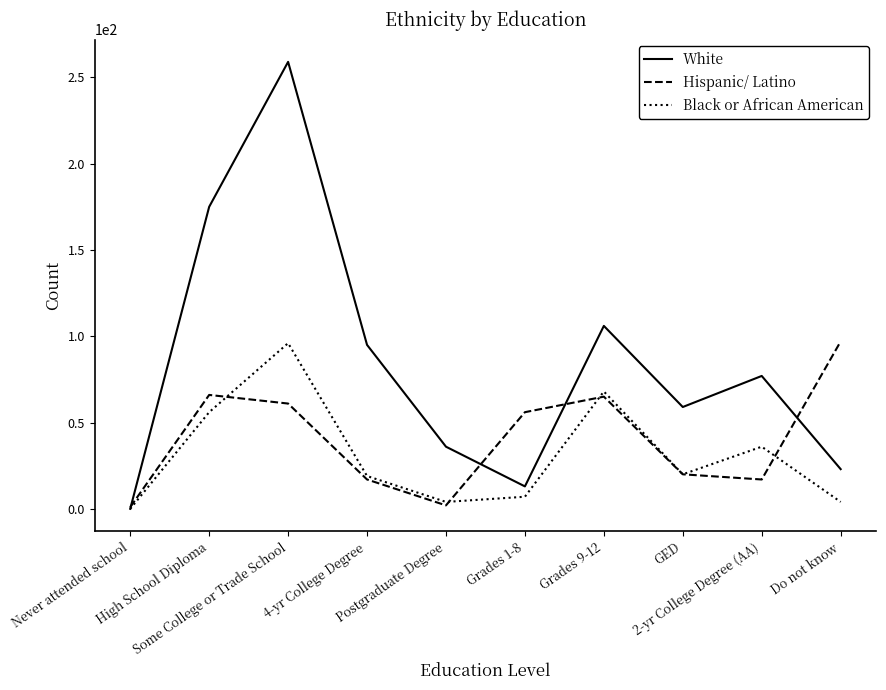

Which series has the widest spread of values?

White